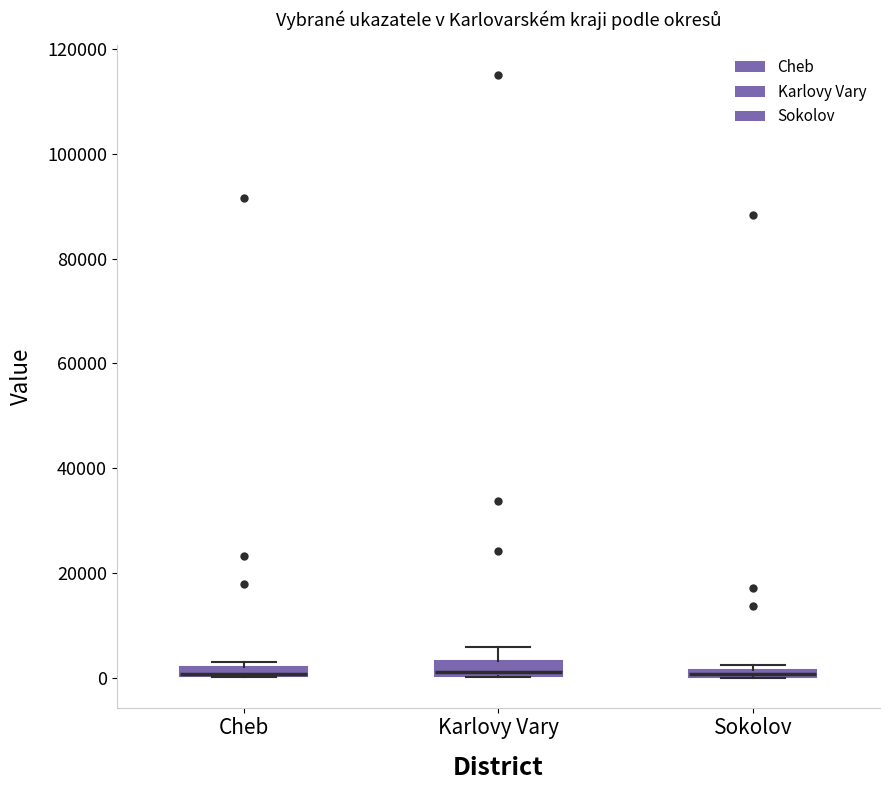

Where is the lower edge of the box for Sokolov on the y-axis? The values are not printed on the chart, so give them approximately, as read against the axis.

0